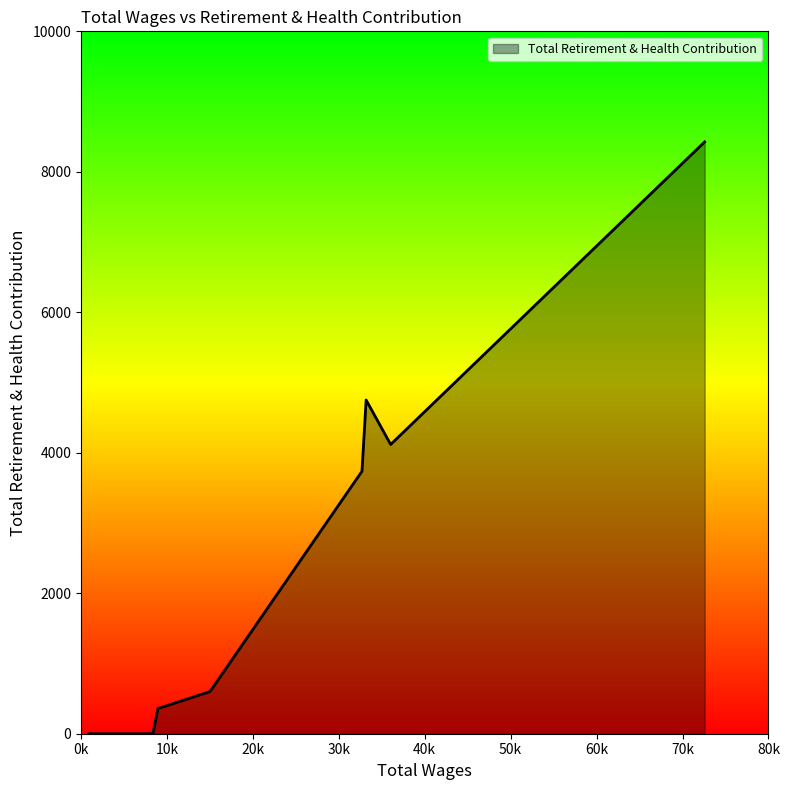

What is the greatest value displayed?

8426